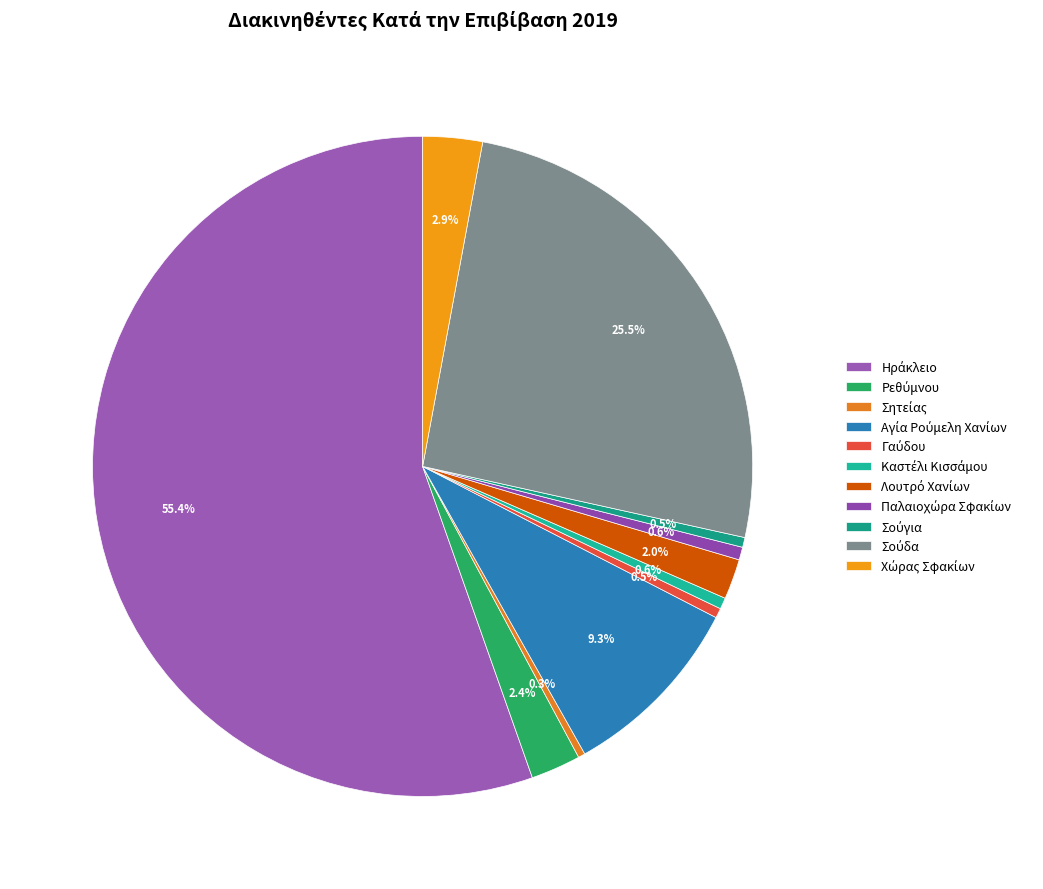

Does any single category account for the majority?

Yes